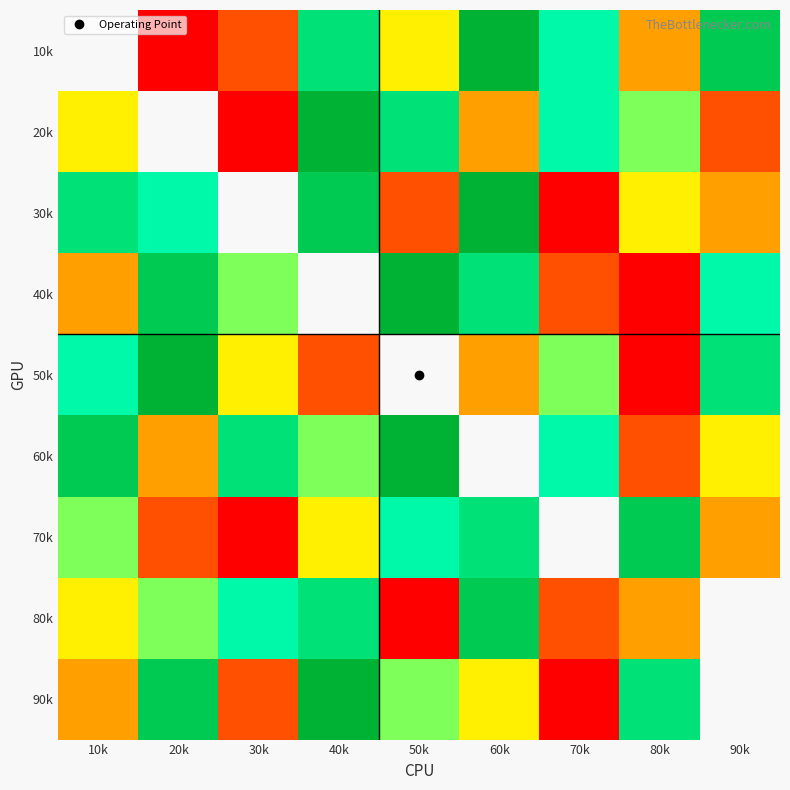

Which series changed the most between 10k and 30k?

70k